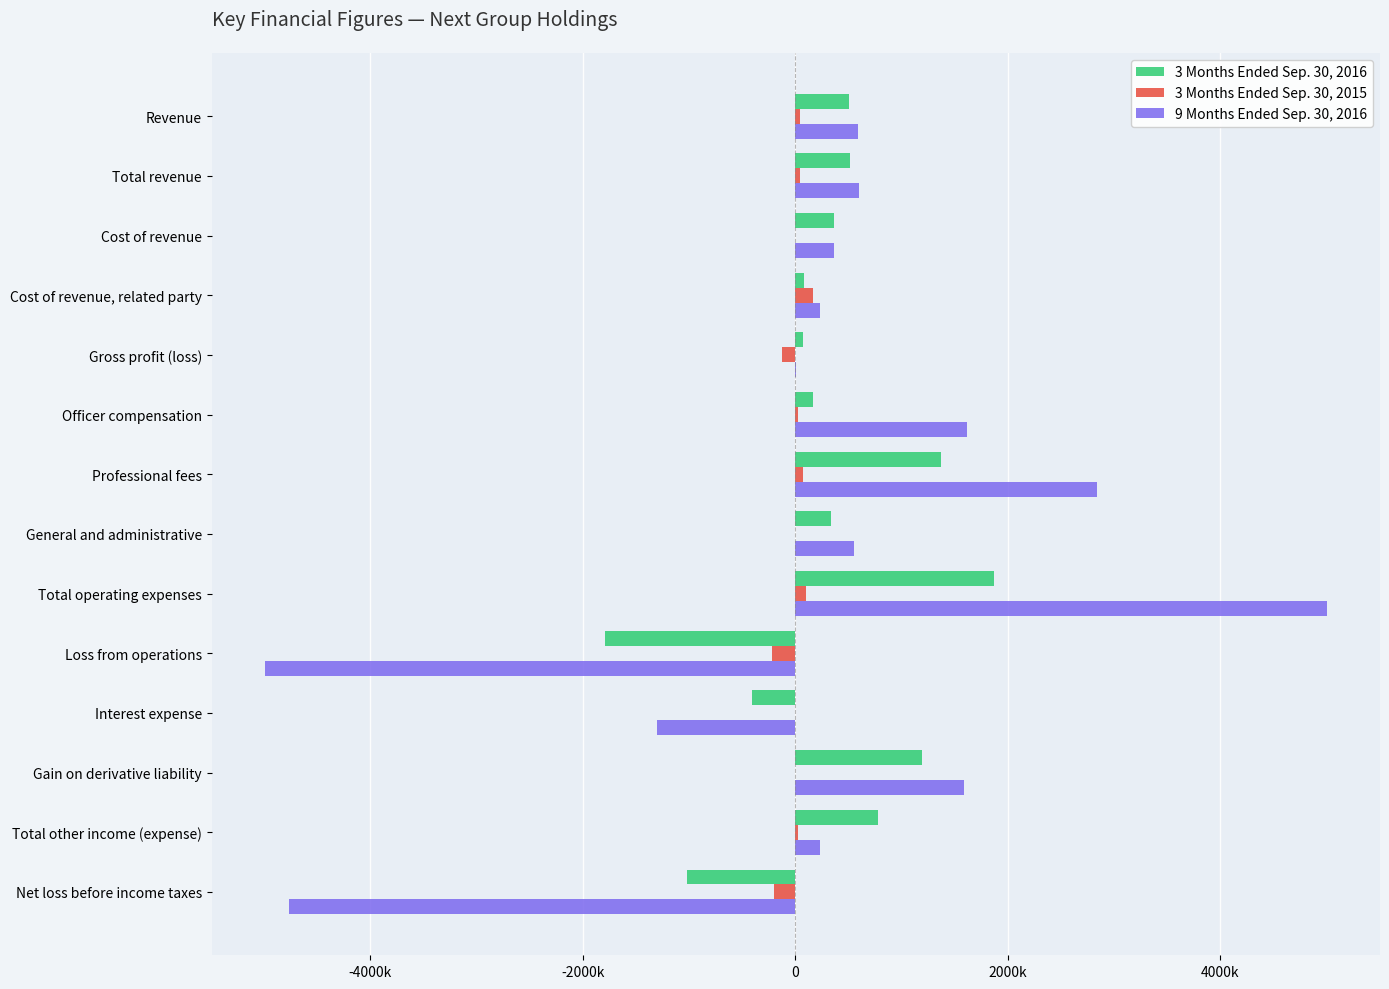

Reading right to left, transcribe all the data shown in this chart.

3 Months Ended Sep. 30, 2016: -1015865	779222	1191239	-412017	-1795087	1868409	330840	1370885	166684	73322	80988	360919	515230	502472
3 Months Ended Sep. 30, 2015: -199144	25000	0	0	-224144	101669	-742	74873	27538	-122475	164002	0	41527	42146
9 Months Ended Sep. 30, 2016: -4765329	229055	1583425	-1302199	-4994384	5003422	548347	2843656	1611419	9038	230342	360919	600300	587482